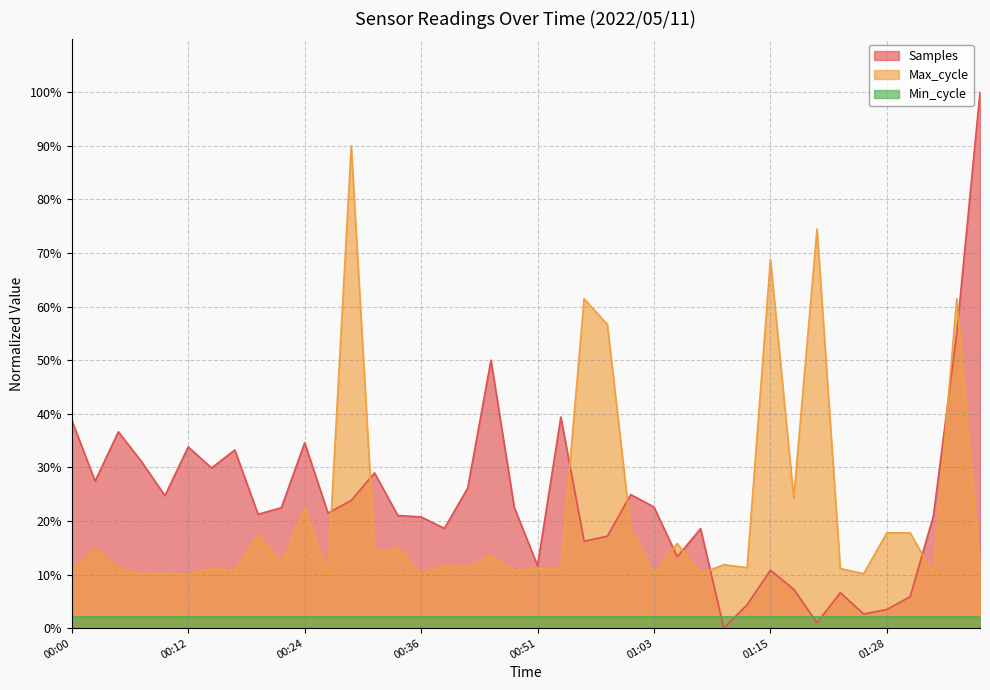

Where do Samples and Max_cycle first cross each other?

00:26 and 00:29